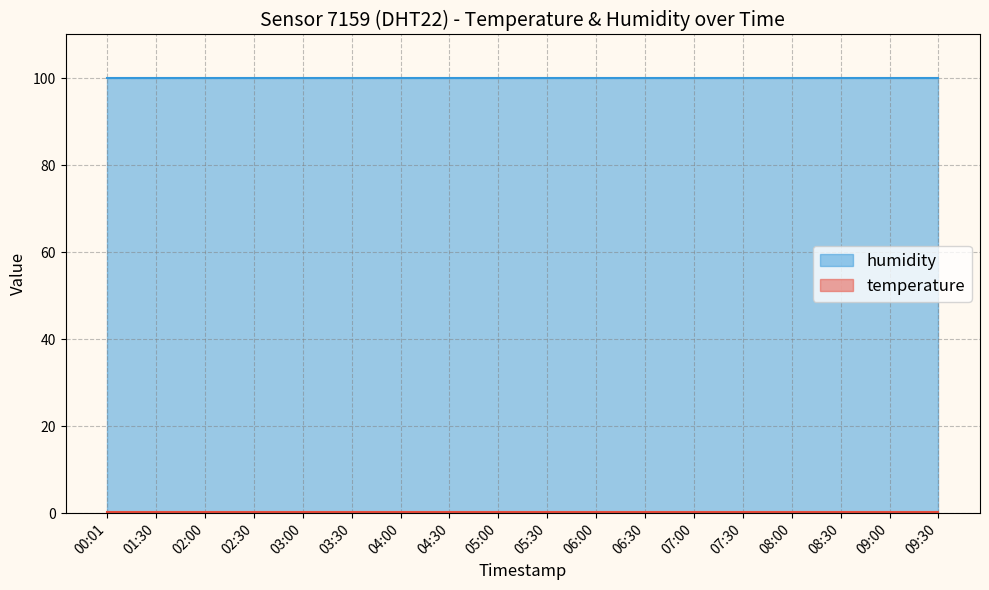

Count the number of data series in this chart.

2